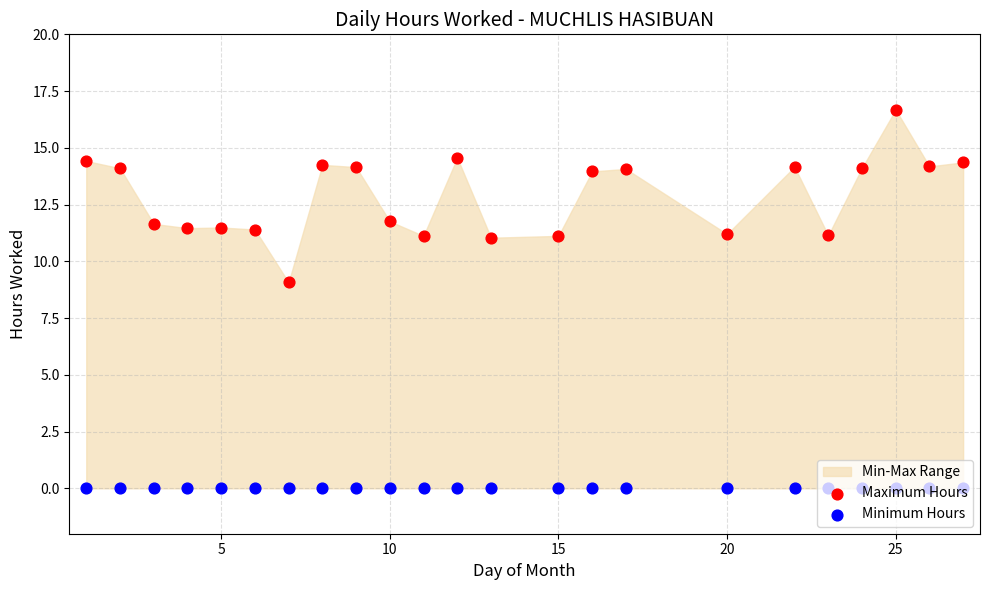

At how many categories does at least one series exceed 7?

23